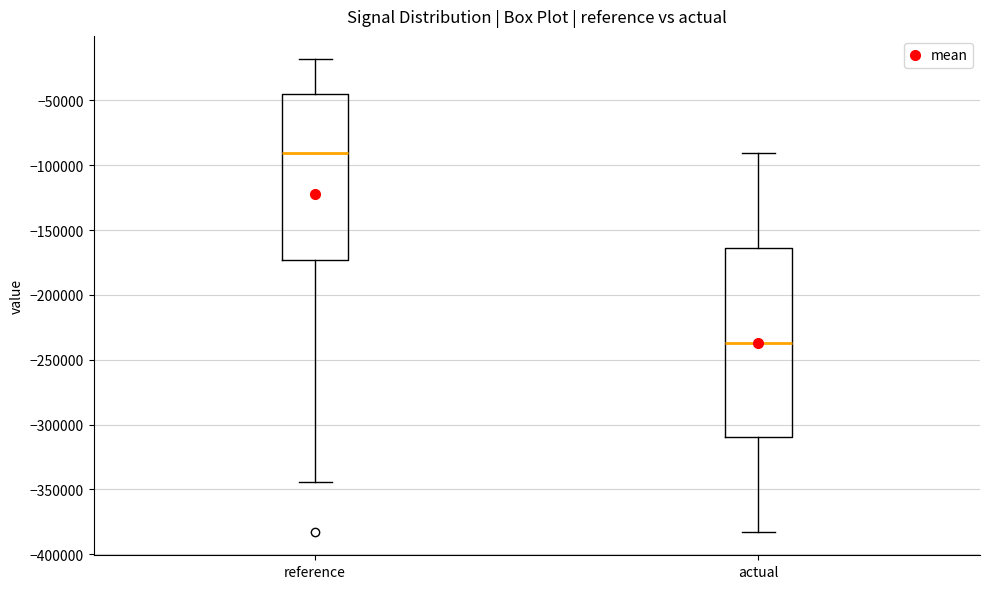

Where is the upper edge of the box for reference on the y-axis? The values are not printed on the chart, so give them approximately, as read against the axis.

-45000